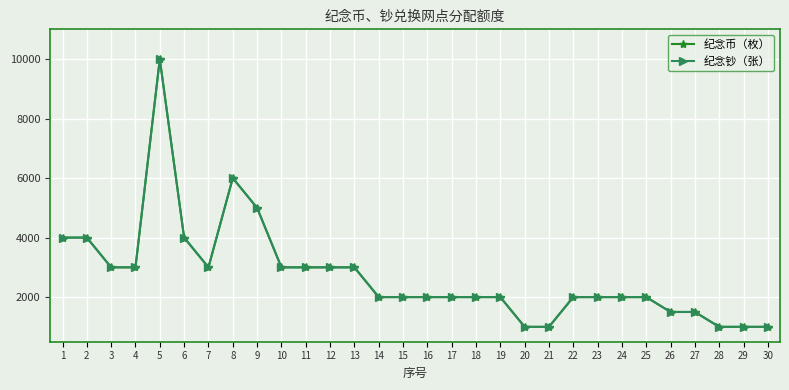

Where does the 纪念币（枚） series first go above 2000?

1